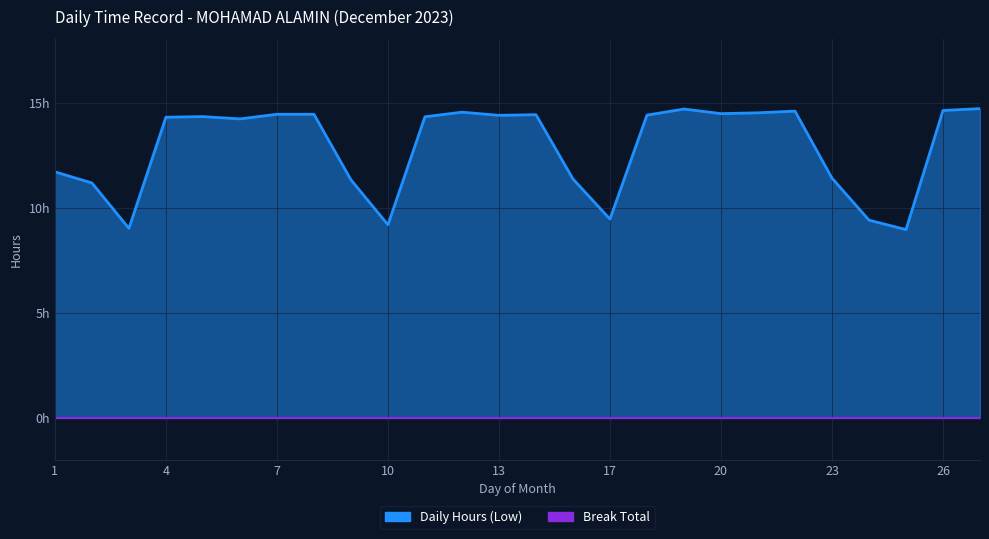

At which category does the data reach its first local peak?

5